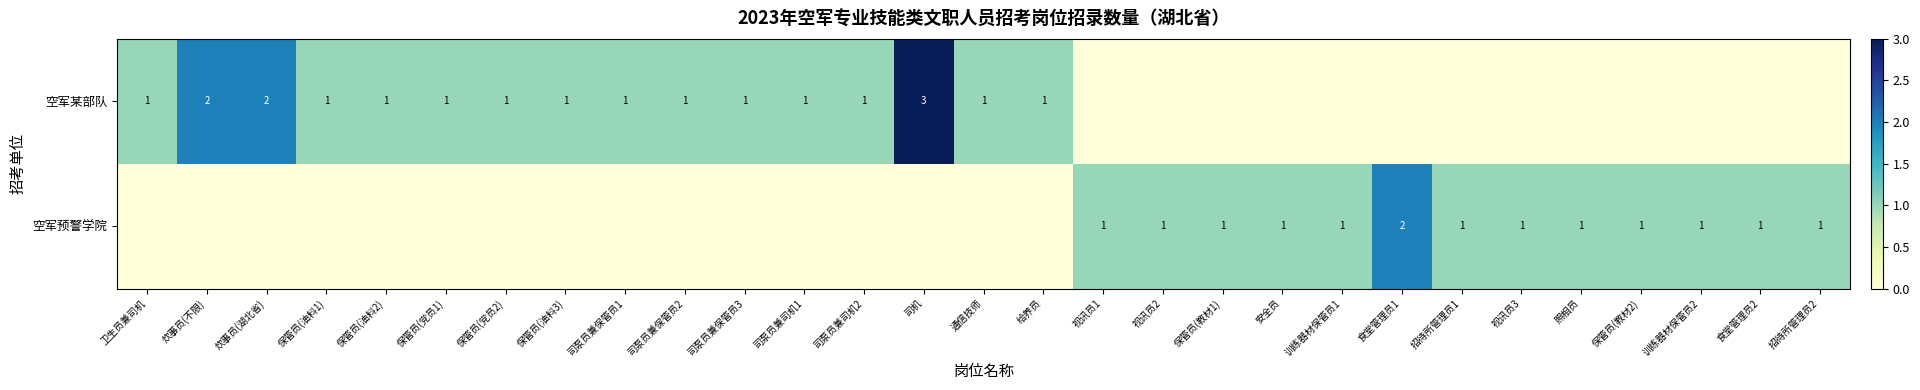

Is it true that 空军预警学院 equals 1 at 视讯员1?

True